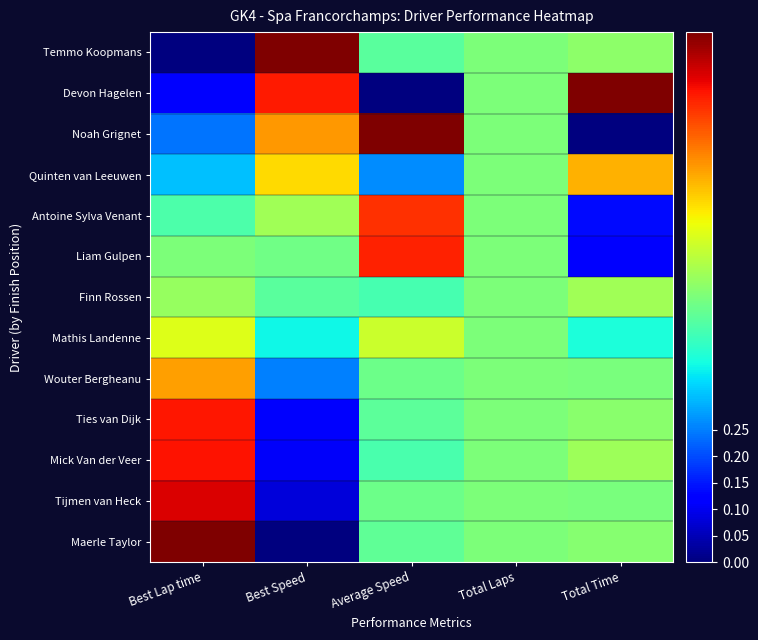

Reading left to right, extract all data points from this chart.

Temmo Koopmans: Best Lap time=0.0	Best Speed=1.0	Average Speed=0.5	Total Laps=0.5	Total Time=0.5
Devon Hagelen: Best Lap time=0.1	Best Speed=0.9	Average Speed=0.0	Total Laps=0.5	Total Time=1.0
Noah Grignet: Best Lap time=0.2	Best Speed=0.7	Average Speed=1.0	Total Laps=0.5	Total Time=0.0
Quinten van Leeuwen: Best Lap time=0.3	Best Speed=0.7	Average Speed=0.3	Total Laps=0.5	Total Time=0.7
Antoine Sylva Venant: Best Lap time=0.4	Best Speed=0.5	Average Speed=0.9	Total Laps=0.5	Total Time=0.1
Liam Gulpen: Best Lap time=0.5	Best Speed=0.5	Average Speed=0.9	Total Laps=0.5	Total Time=0.1
Finn Rossen: Best Lap time=0.5	Best Speed=0.5	Average Speed=0.4	Total Laps=0.5	Total Time=0.5
Mathis Landenne: Best Lap time=0.6	Best Speed=0.4	Average Speed=0.6	Total Laps=0.5	Total Time=0.4
Wouter Bergheanu: Best Lap time=0.7	Best Speed=0.3	Average Speed=0.5	Total Laps=0.5	Total Time=0.5
Ties van Dijk: Best Lap time=0.9	Best Speed=0.1	Average Speed=0.5	Total Laps=0.5	Total Time=0.5
Mick Van der Veer: Best Lap time=0.9	Best Speed=0.1	Average Speed=0.4	Total Laps=0.5	Total Time=0.5
Tijmen van Heck: Best Lap time=0.9	Best Speed=0.1	Average Speed=0.5	Total Laps=0.5	Total Time=0.5
Maerle Taylor: Best Lap time=1.0	Best Speed=0.0	Average Speed=0.5	Total Laps=0.5	Total Time=0.5